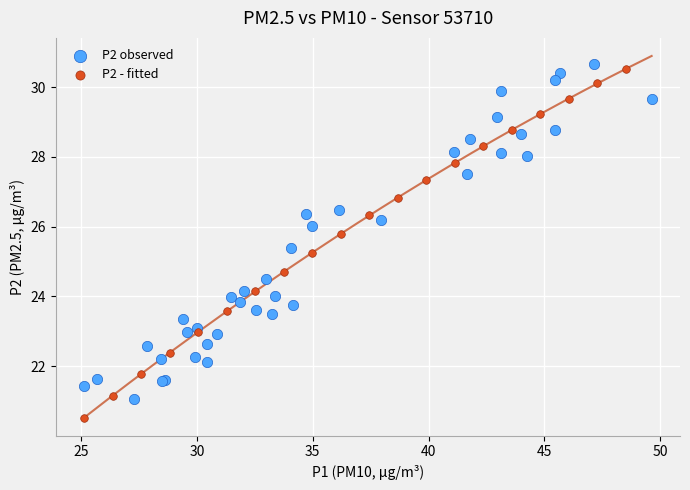

Which series reaches the minimum Y coordinate?

P2 - fitted